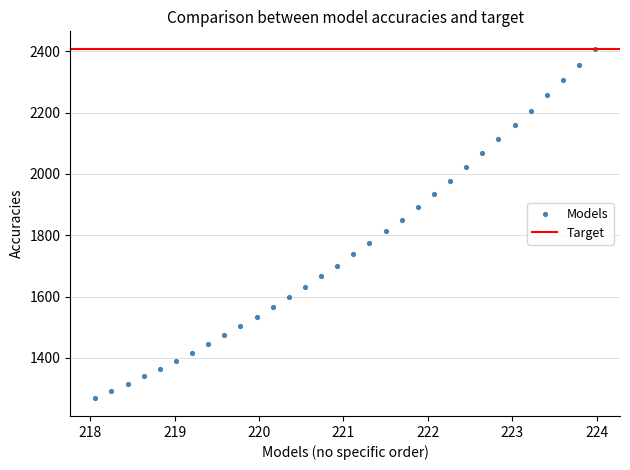

What is the range of X values (max minus min)?

5.9